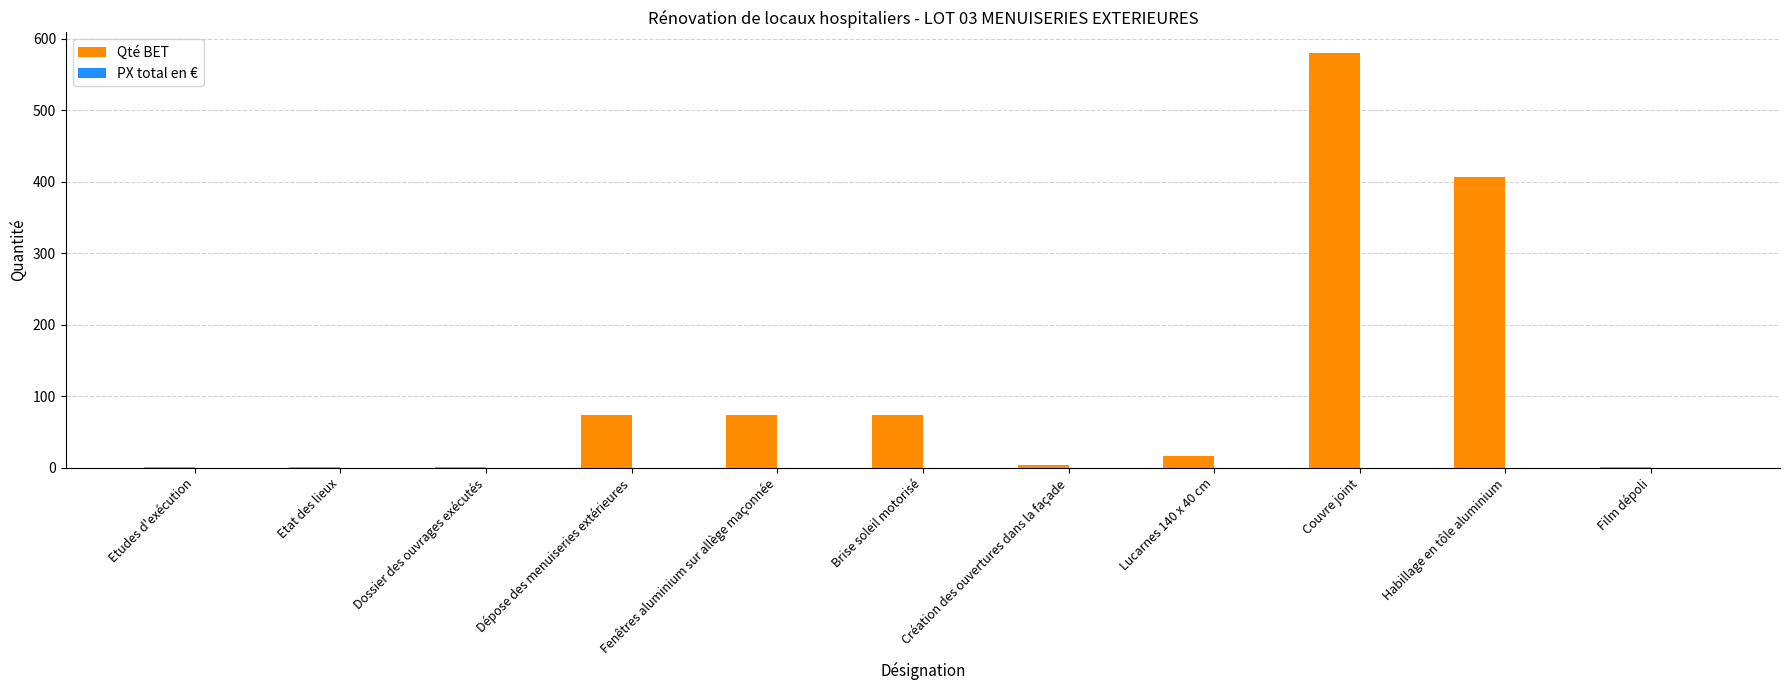

What is the greatest value displayed?

580